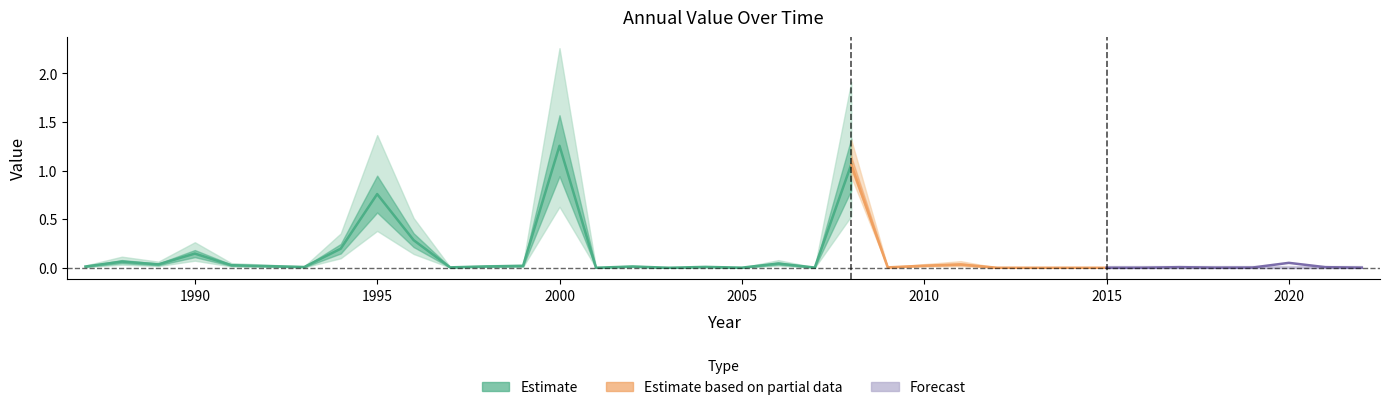

Reading left to right, transcribe all the data shown in this chart.

1987=0.0	1988=0.1	1989=0.0	1990=0.1	1991=0.0	1992=0.0	1993=0.0	1994=0.2	1995=0.8	1996=0.3	1997=0.0	1998=0.0	1999=0.0	2000=1.3	2001=0.0	2002=0.0	2003=0.0	2004=0.0	2005=0.0	2006=0.0	2007=0.0	2008=1.1	2009=0.0	2010=0.0	2011=0.0	2012=0.0	2013=0.0	2014=0.0	2015=0.0	2016=0.0	2017=0.0	2018=0.0	2019=0.0	2020=0.1	2021=0.0	2022=0.0